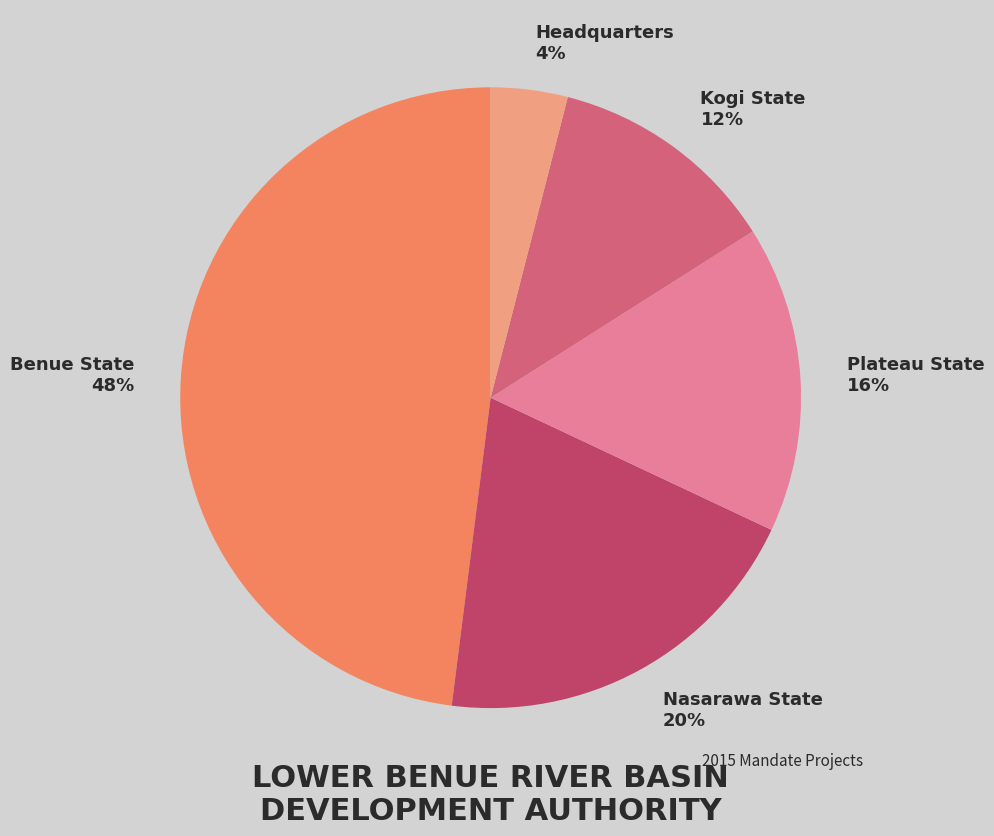

Count the number of slices in the pie.

5